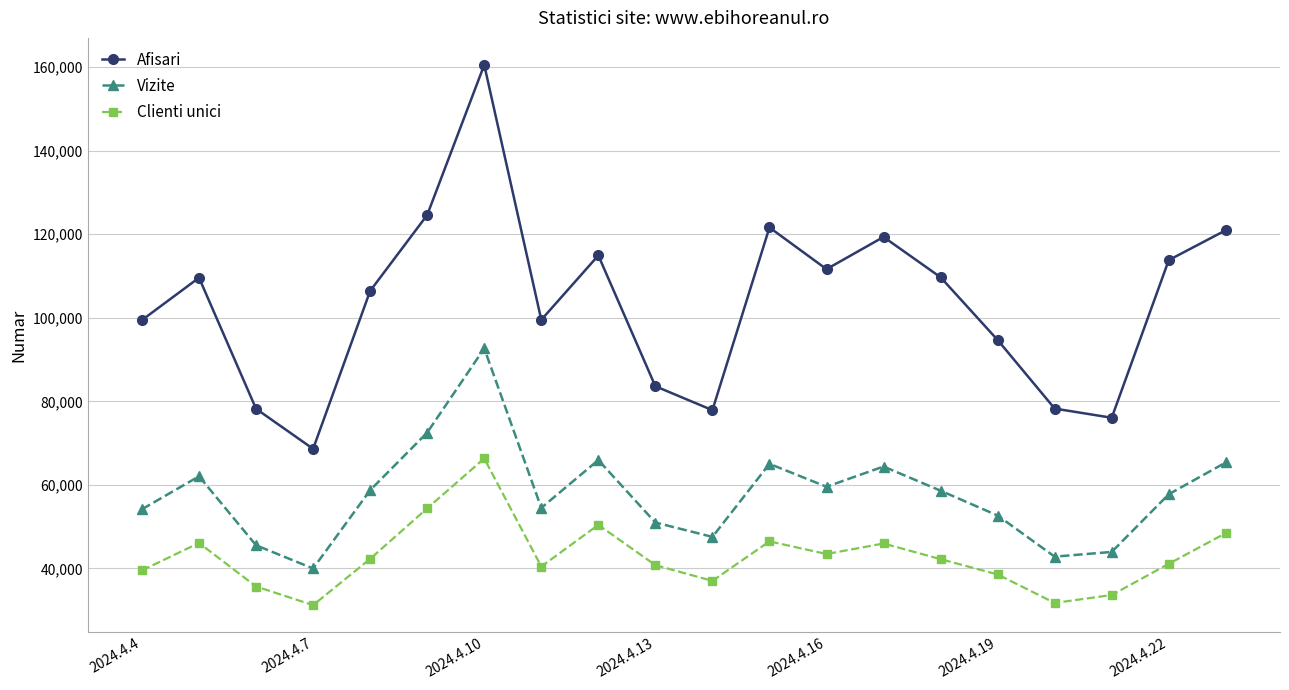

Which series has the widest spread of values?

Afisari